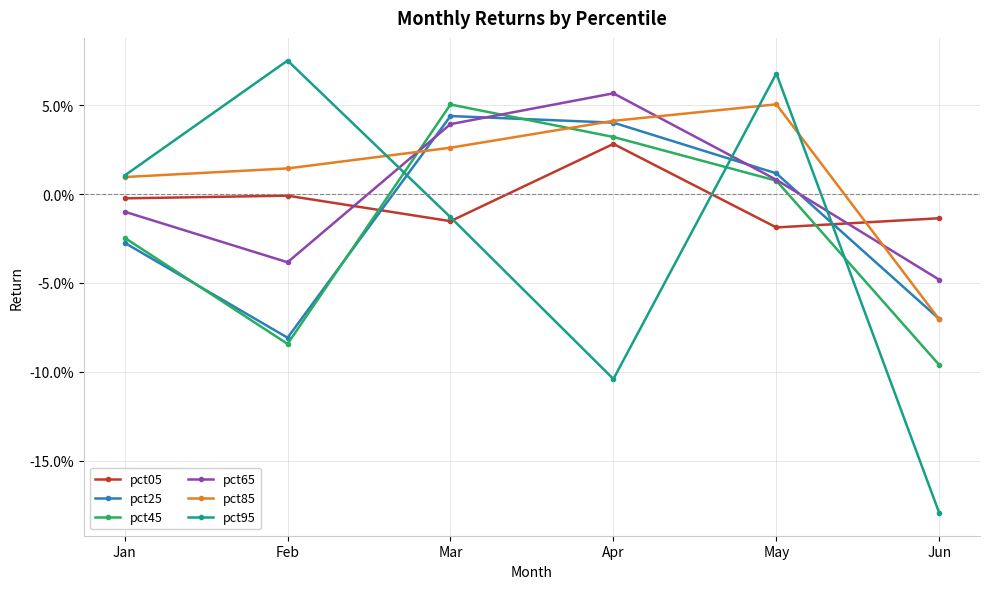

Reading left to right, list all the values displayed in this chart.

pct05: -0.0	-0.0	-0.0	0.0	-0.0	-0.0
pct25: -0.0	-0.1	0.0	0.0	0.0	-0.1
pct45: -0.0	-0.1	0.1	0.0	0.0	-0.1
pct65: -0.0	-0.0	0.0	0.1	0.0	-0.0
pct85: 0.0	0.0	0.0	0.0	0.1	-0.1
pct95: 0.0	0.1	-0.0	-0.1	0.1	-0.2